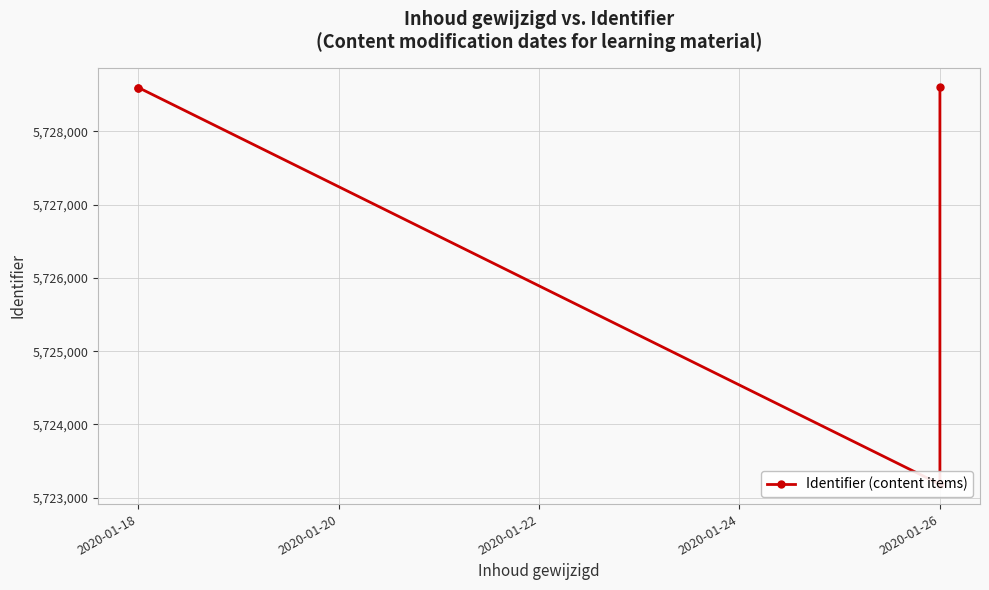

At which label is the value closest to 5725892?

2020-01-18